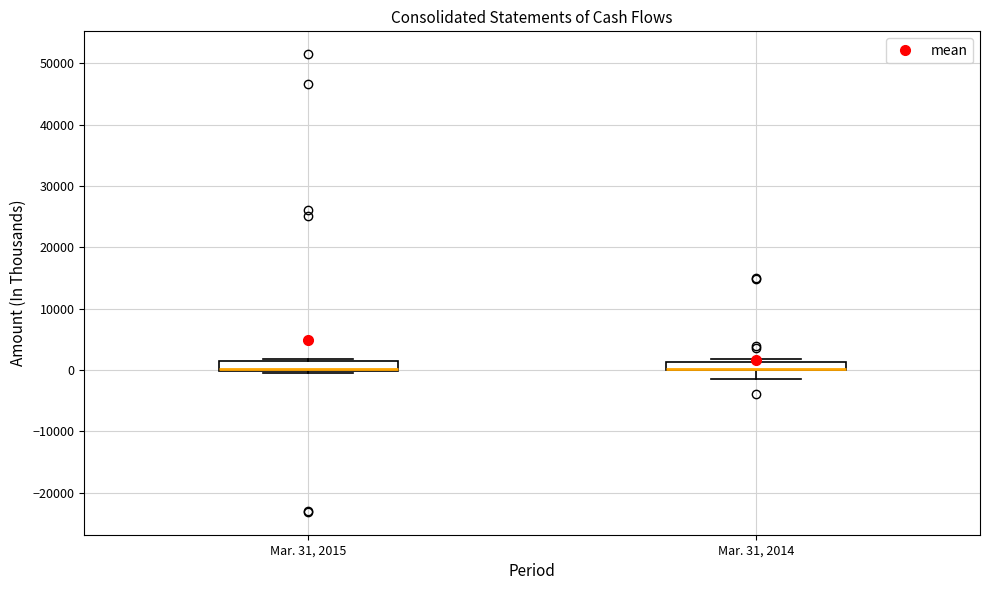

Where is the lower edge of the box for Mar. 31, 2015 on the y-axis? The values are not printed on the chart, so give them approximately, as read against the axis.

0